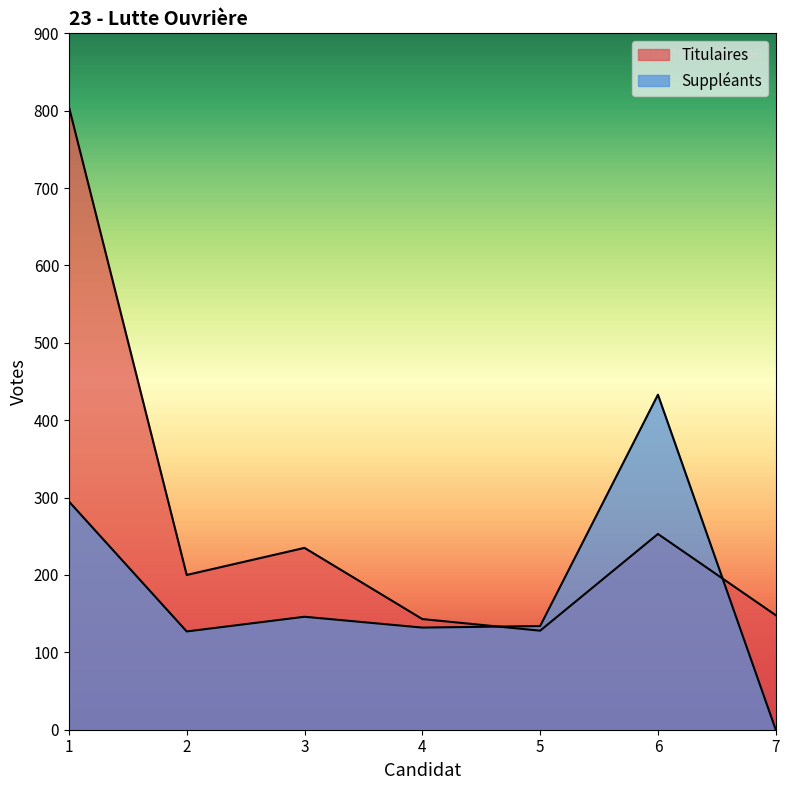

Reading right to left, transcribe all the data shown in this chart.

Titulaires: 148	253	128	143	235	200	805
Suppléants: 0	433	134	132	146	127	295